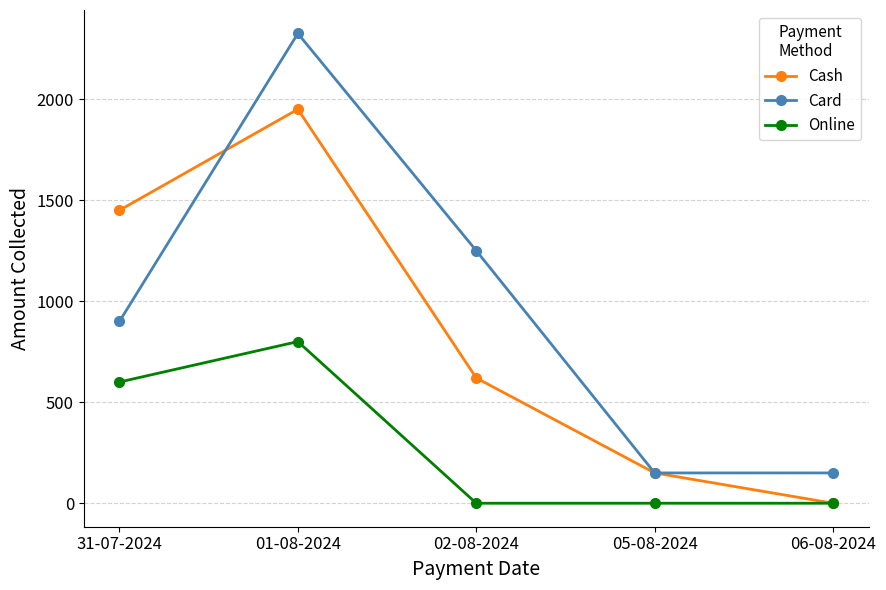

True or false: Online has more than 0 points higher than both neighbors.

True